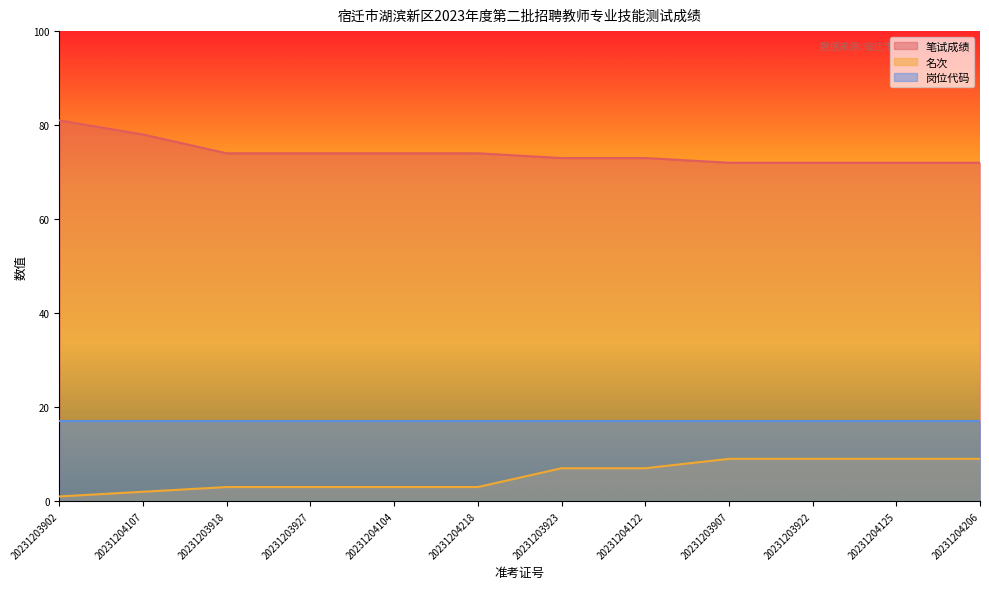

At which label does 笔试成绩 first exceed 74?

20231203902